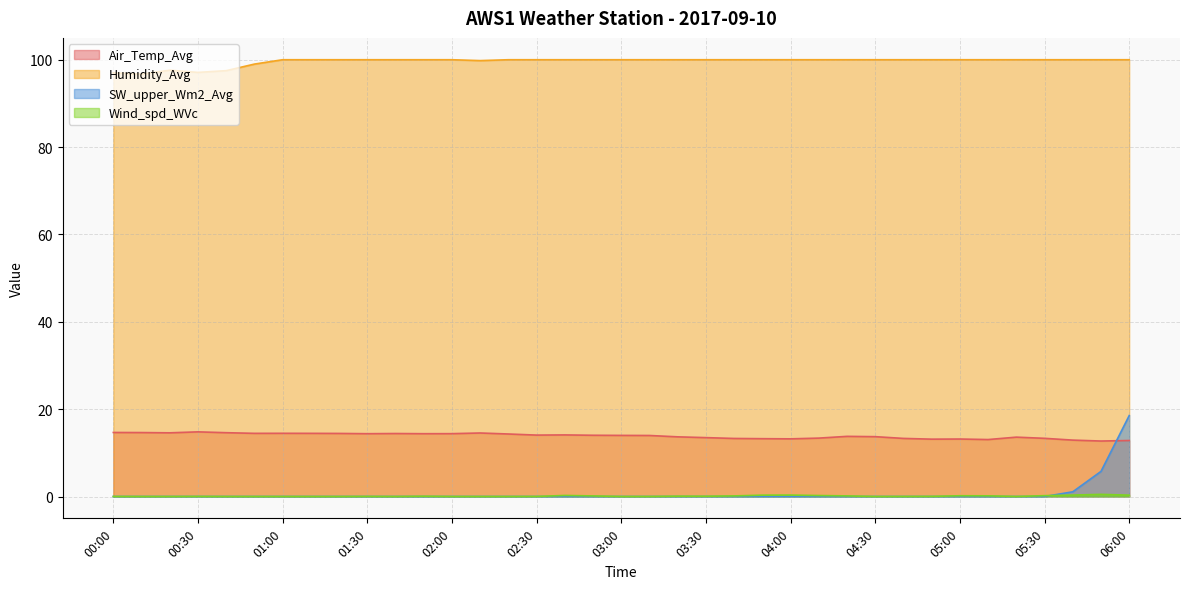

At which category is the sum across all series the highest?

06:00